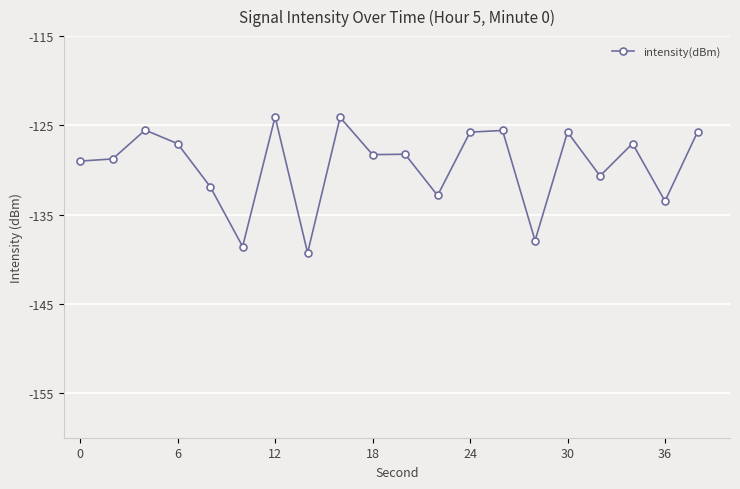

True or false: there are more than 0 points higher than both neighbors.

True